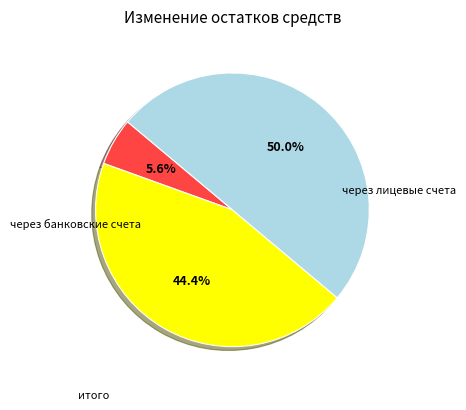

Does через банковские счета represent more than half of the total?

No